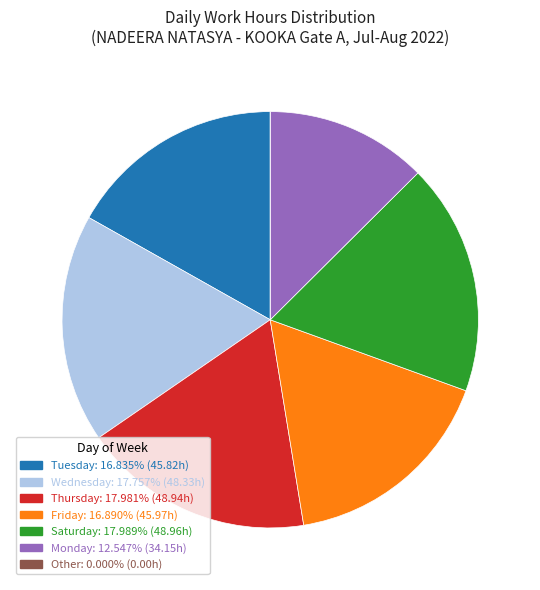

Is there any slice that represents more than half of the pie?

No